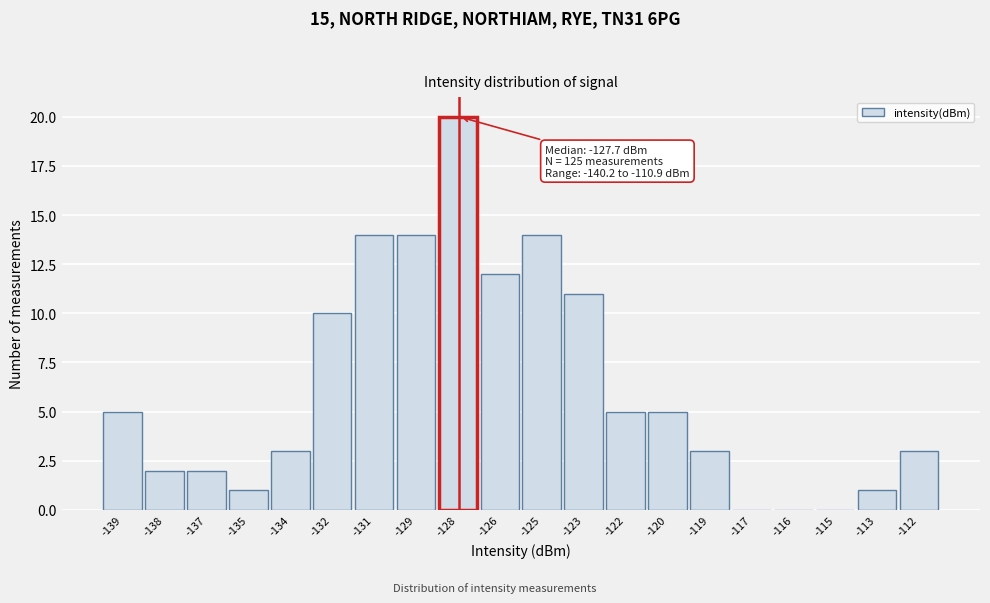

Reading left to right, list all the values displayed in this chart.

-139=5	-138=2	-137=2	-135=1	-134=3	-132=10	-131=14	-129=14	-128=20	-126=12	-125=14	-123=11	-122=5	-120=5	-119=3	-117=0	-116=0	-115=0	-113=1	-112=3